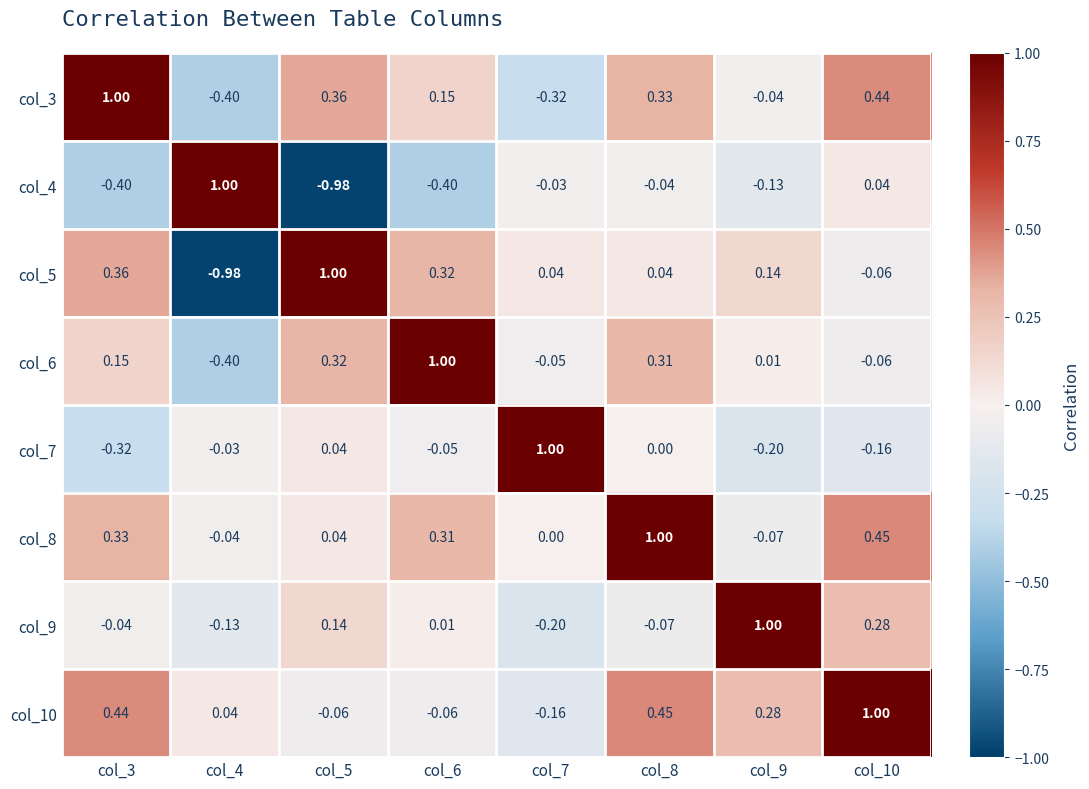

Is the value of col_8 at col_6 greater than the value of col_4 at col_7?

Yes